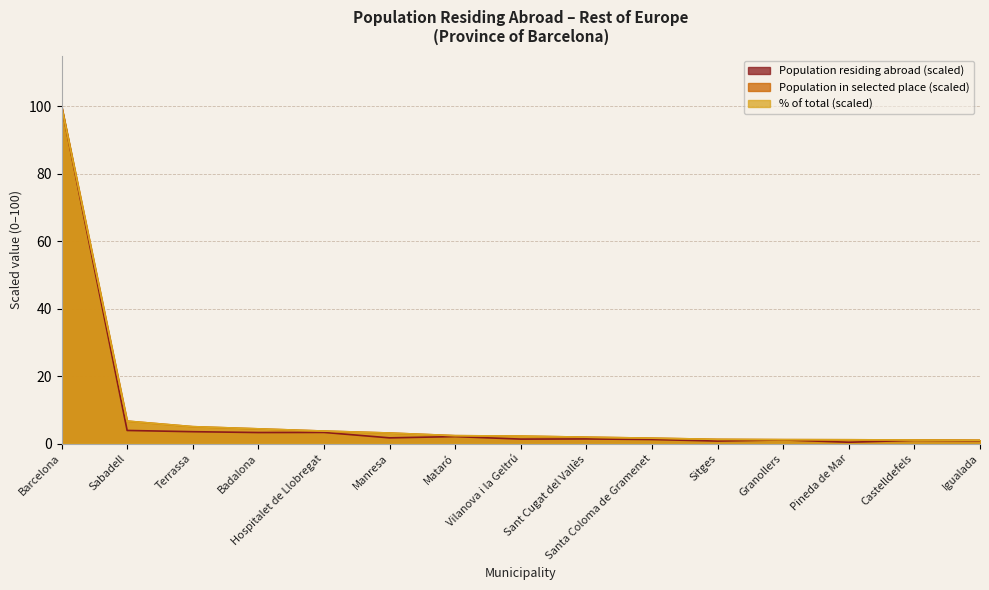

What is the label of the 2nd point from the left?

Sabadell